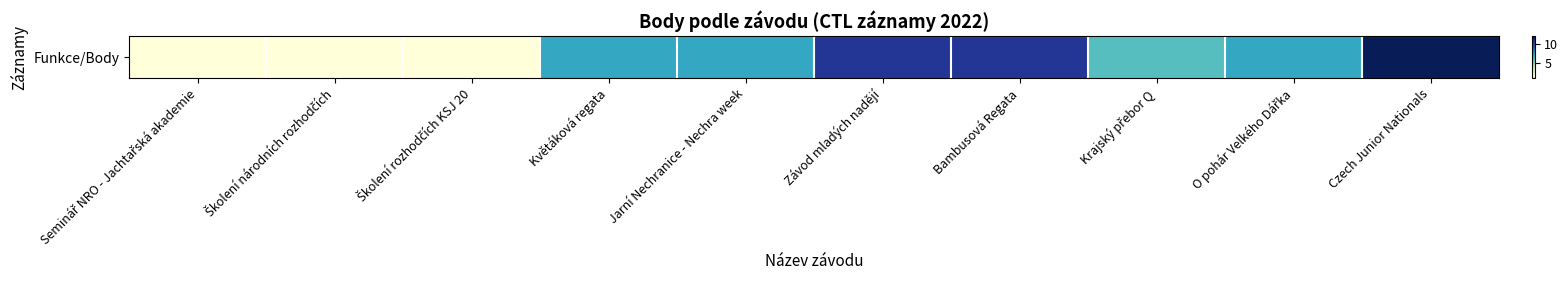

What is the greatest value displayed?

12.0